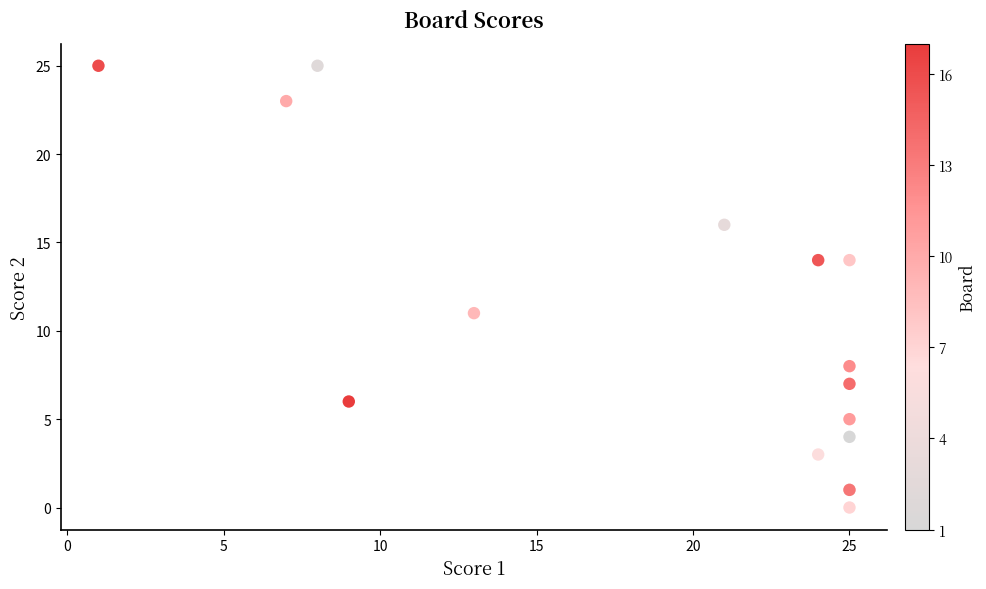

What Y value in the scatter plot is closest to 12?

11